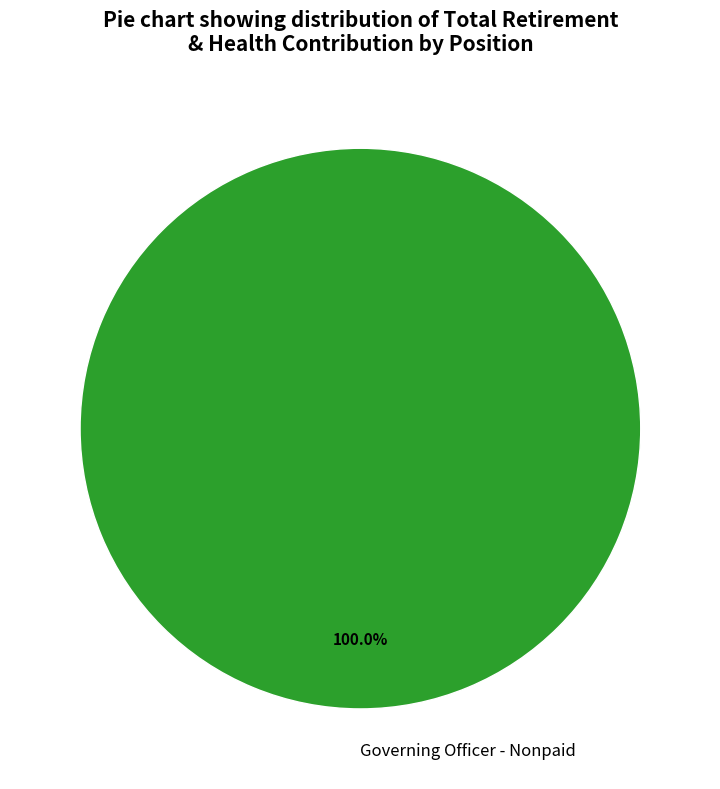

What is the majority slice?

Governing Officer - Nonpaid